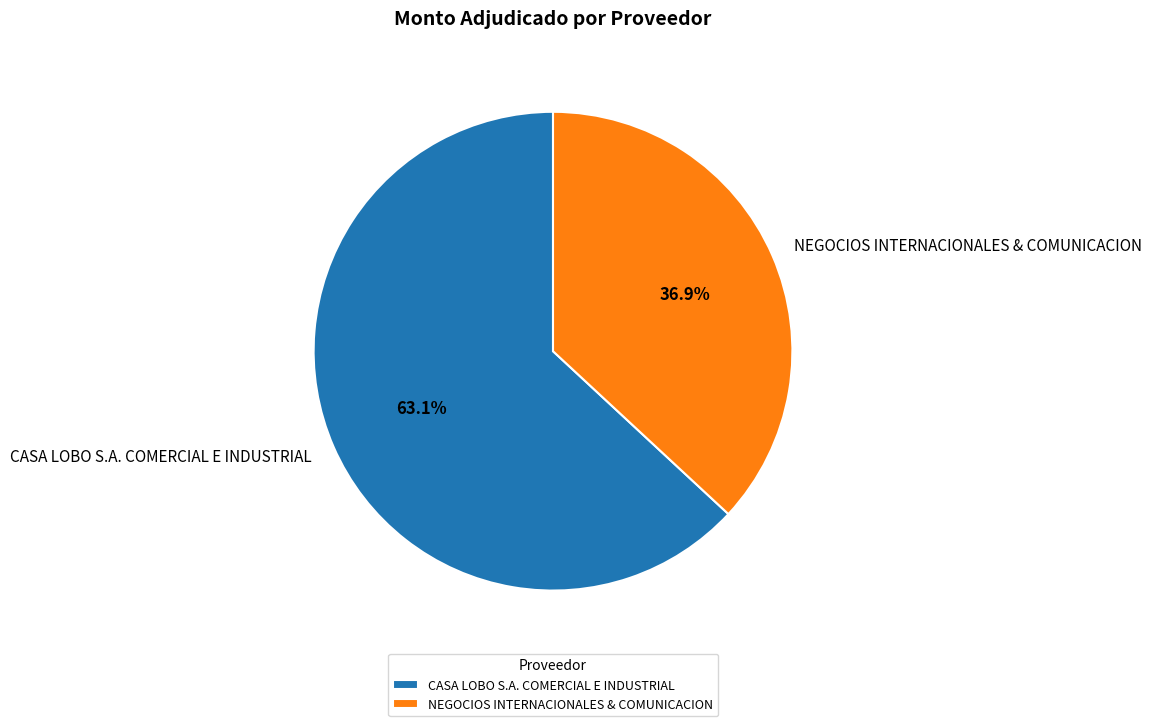

Is there any slice that represents more than half of the pie?

Yes